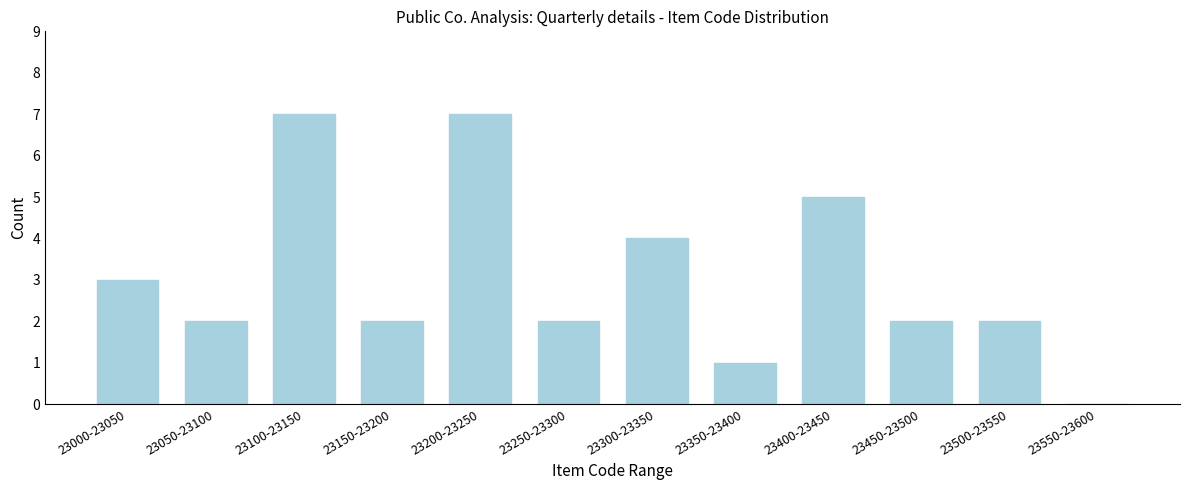

Reading right to left, transcribe all the data shown in this chart.

23550-23600=0	23500-23550=2	23450-23500=2	23400-23450=5	23350-23400=1	23300-23350=4	23250-23300=2	23200-23250=7	23150-23200=2	23100-23150=7	23050-23100=2	23000-23050=3